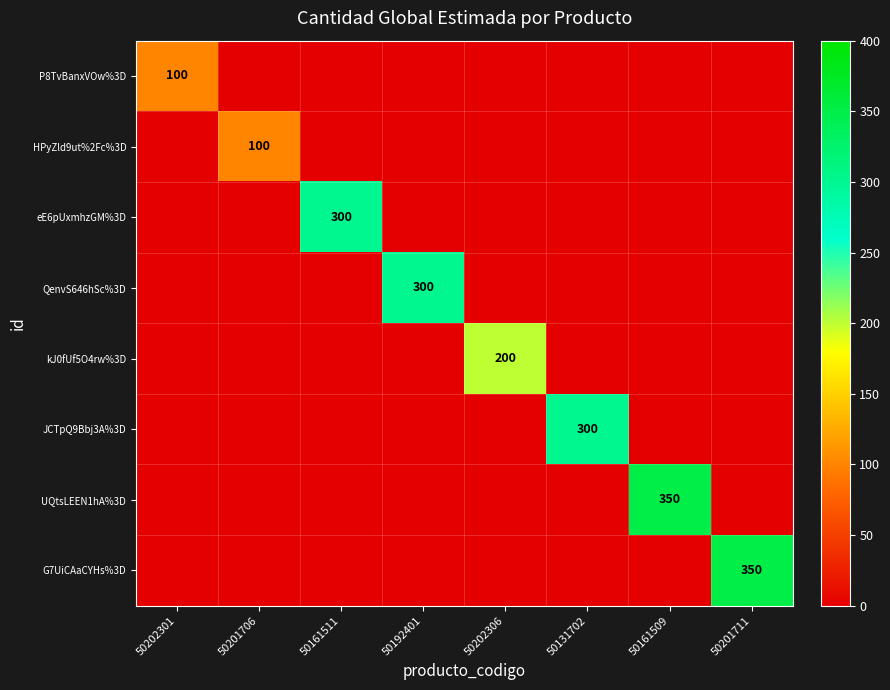

At how many categories does at least one series exceed 174?

6